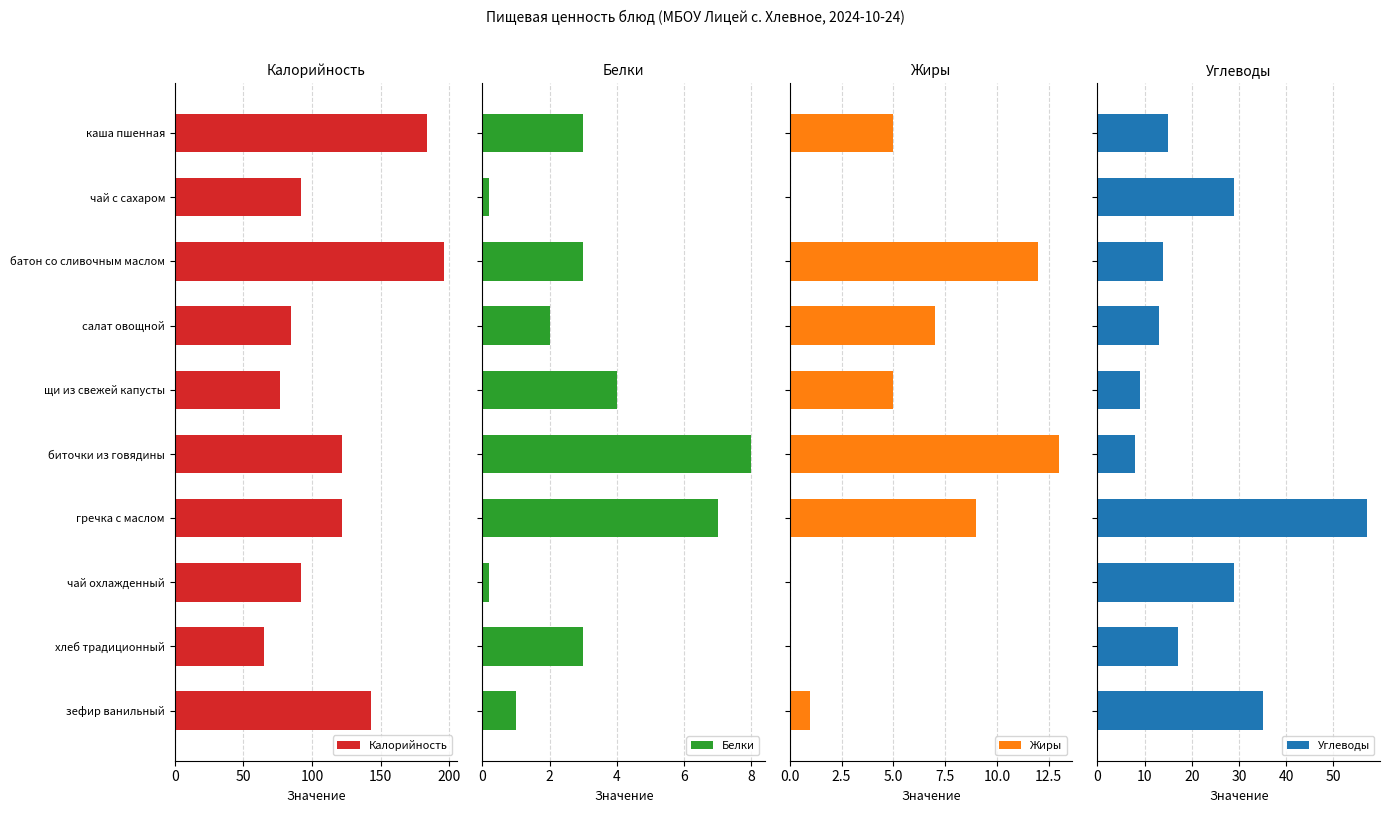

How many values in the Жиры series exceed 5?

4